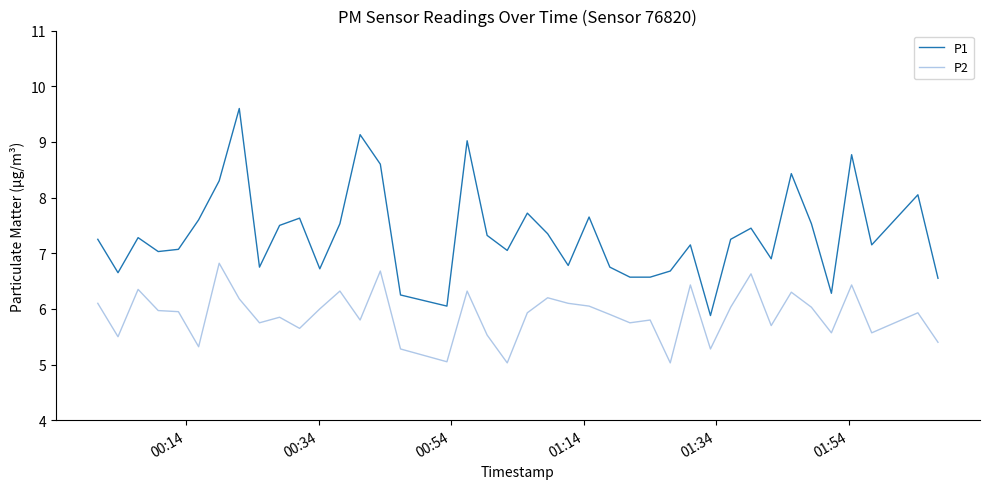

What is the difference between the maximum and minimum values in the P1 series?

3.7